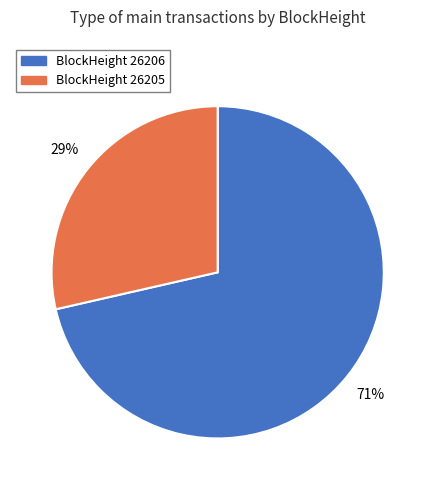

Count the number of slices in the pie.

2